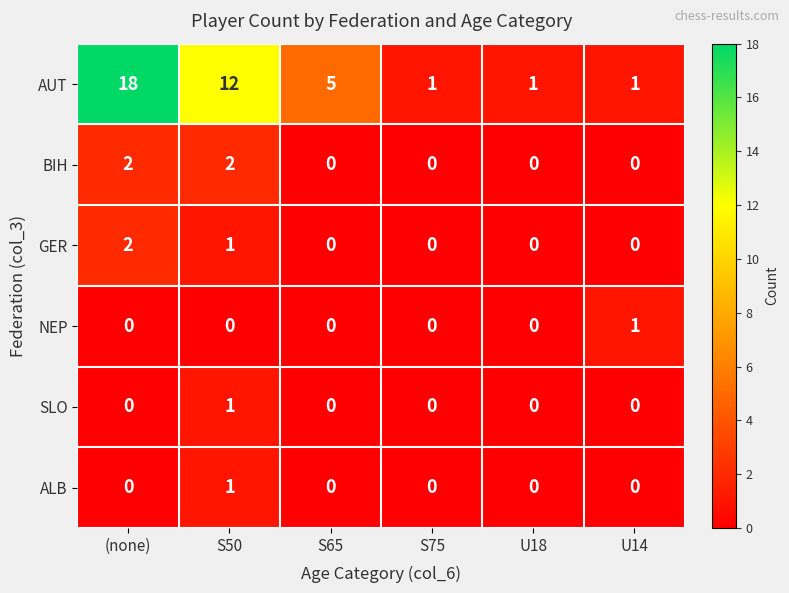

Which series has the largest total across all categories?

AUT